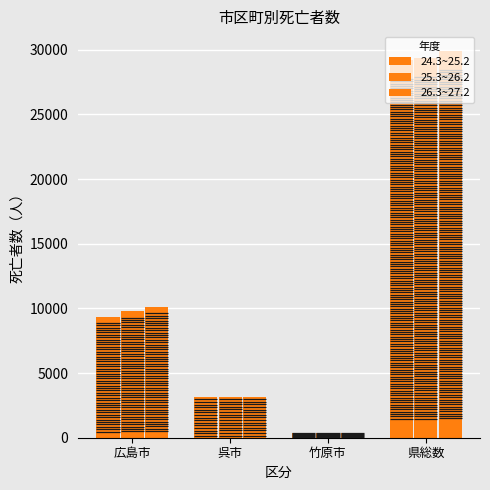

Does the chart contain any negative values?

No